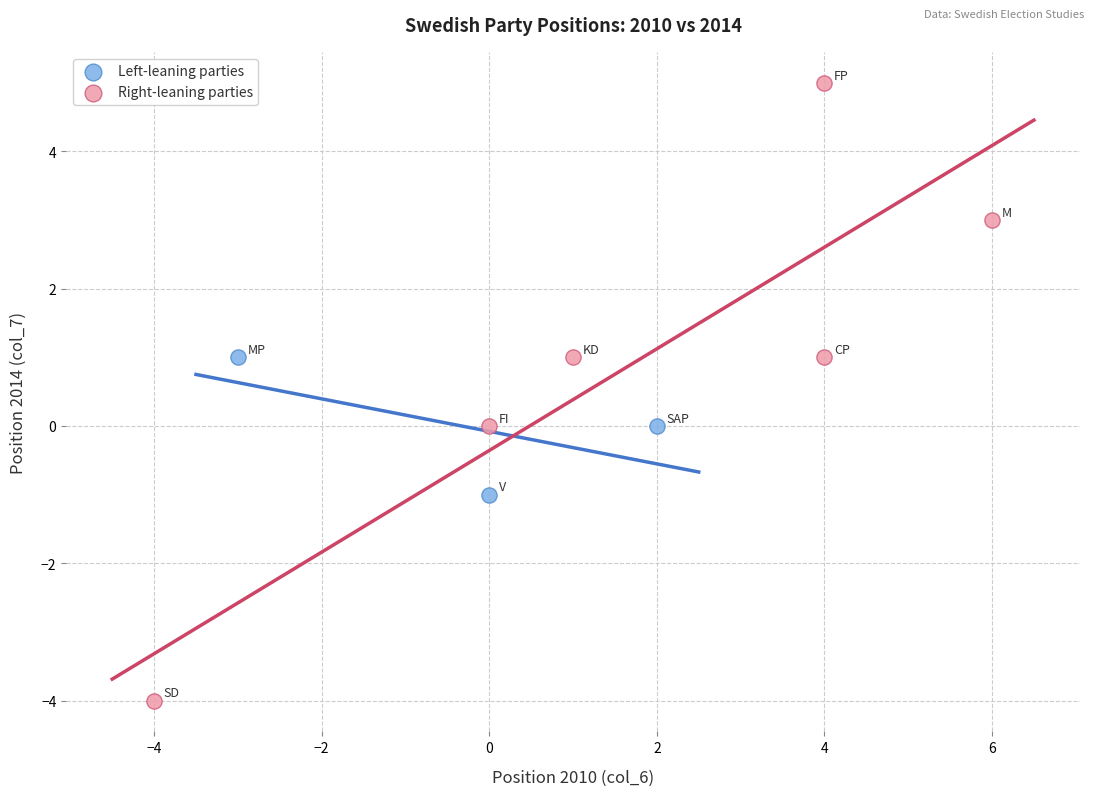

Which series has the largest Y range (max minus min)?

Right-leaning parties